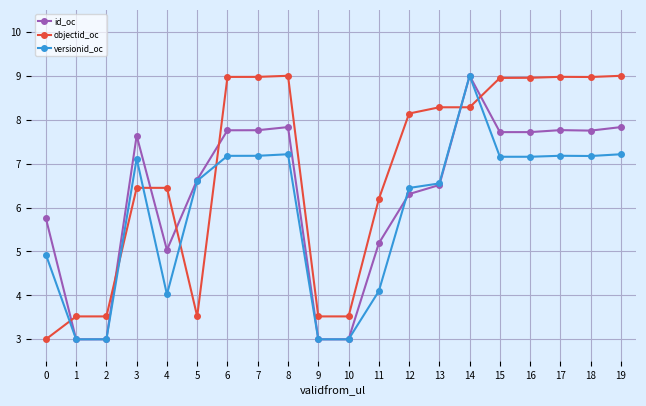

What is the sum of all versionid_oc values?

118.2